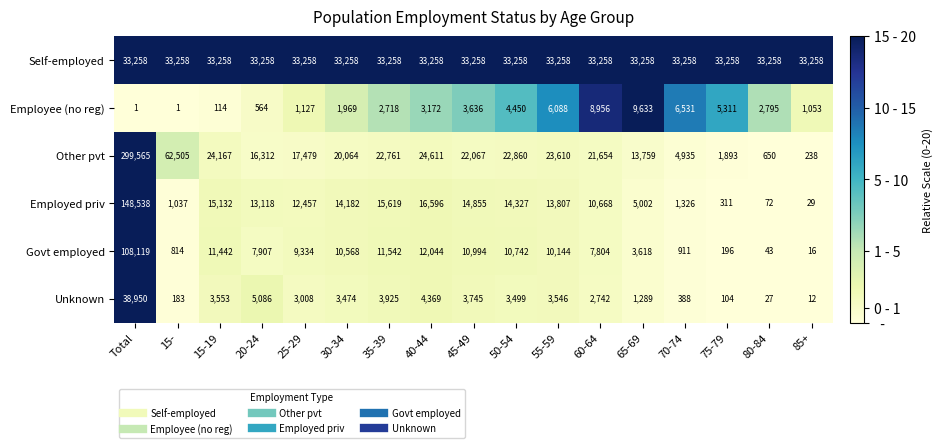

What is the average value of the Govt employed series?

12720